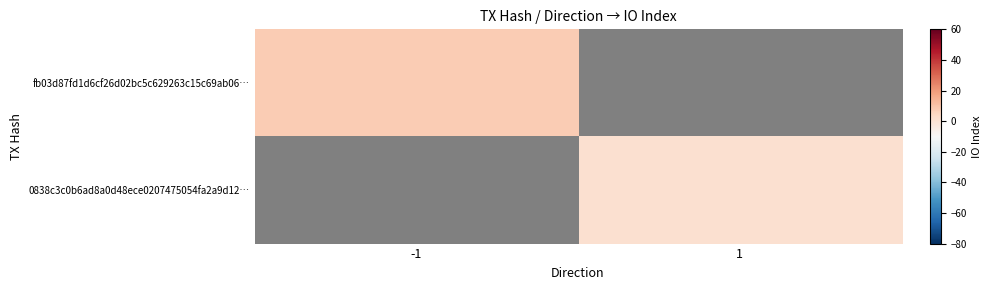

How many positive values does the 0838c3c0b6ad8a0d48ece0207475054fa2a9d12… series have?

1